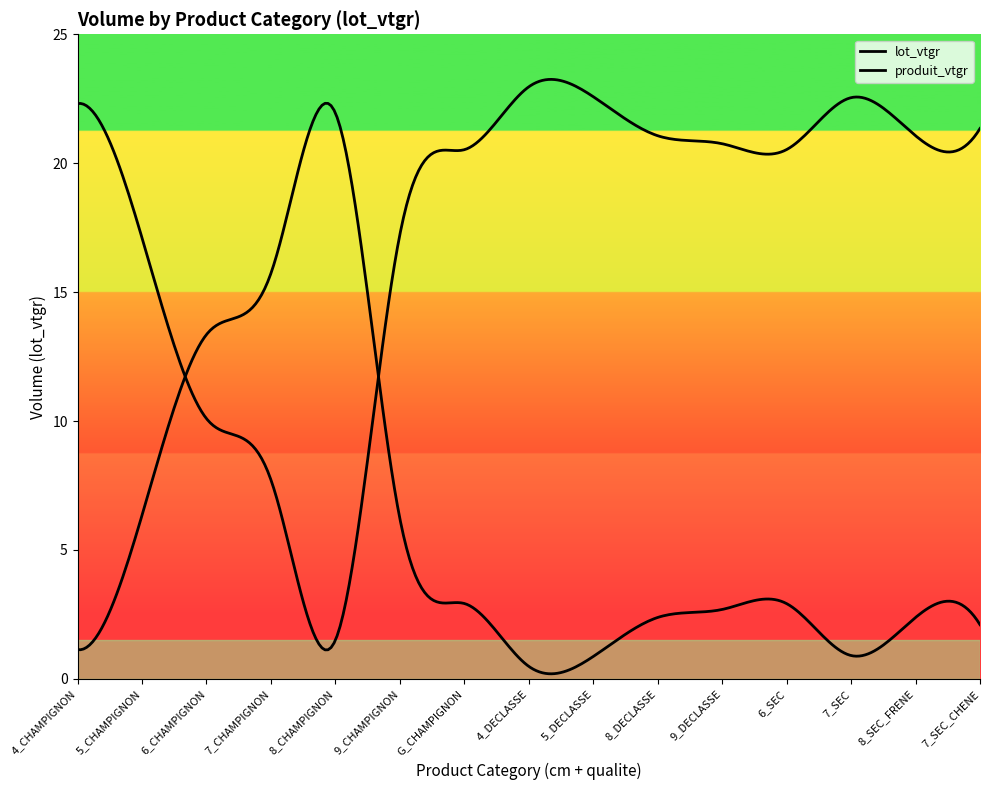

At which label is lot_vtgr closest to 11?

6_CHAMPIGNON